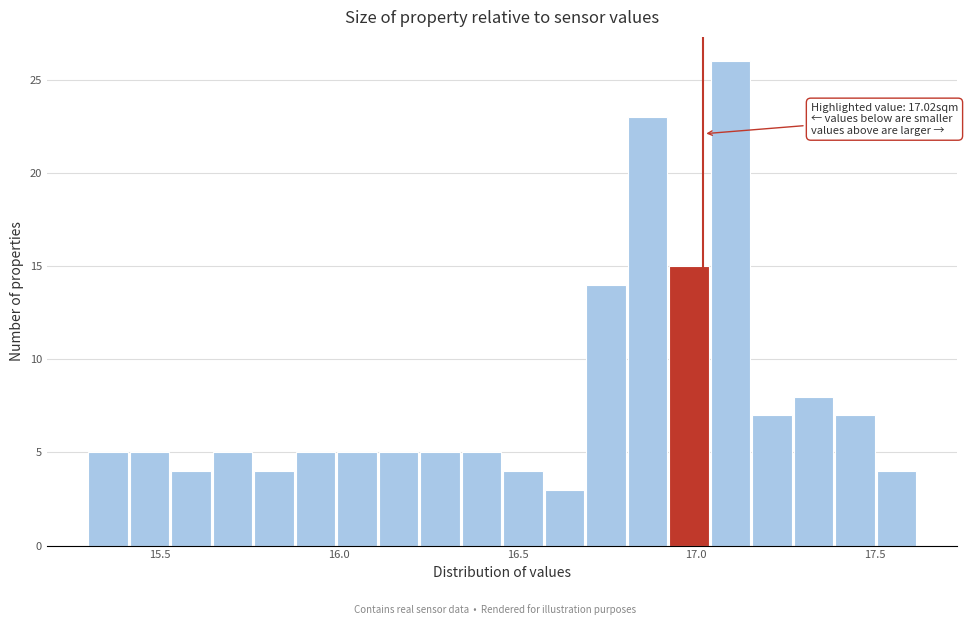

Around what value on the x-axis is the tallest bar? Give the approximate position of its centre, as read against the axis.

17.10